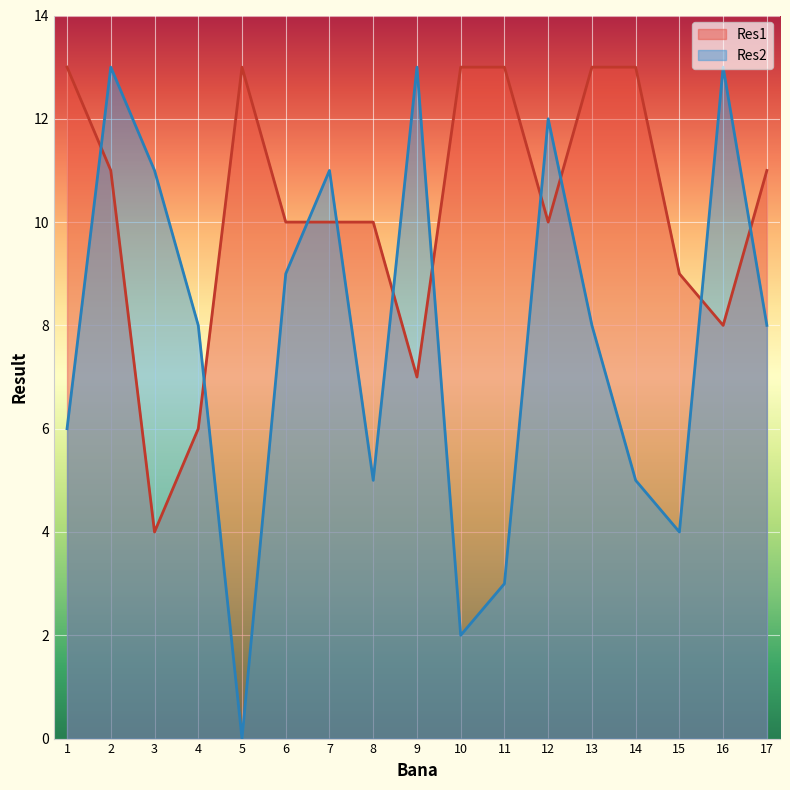

What is the total value across all series at 10?

15